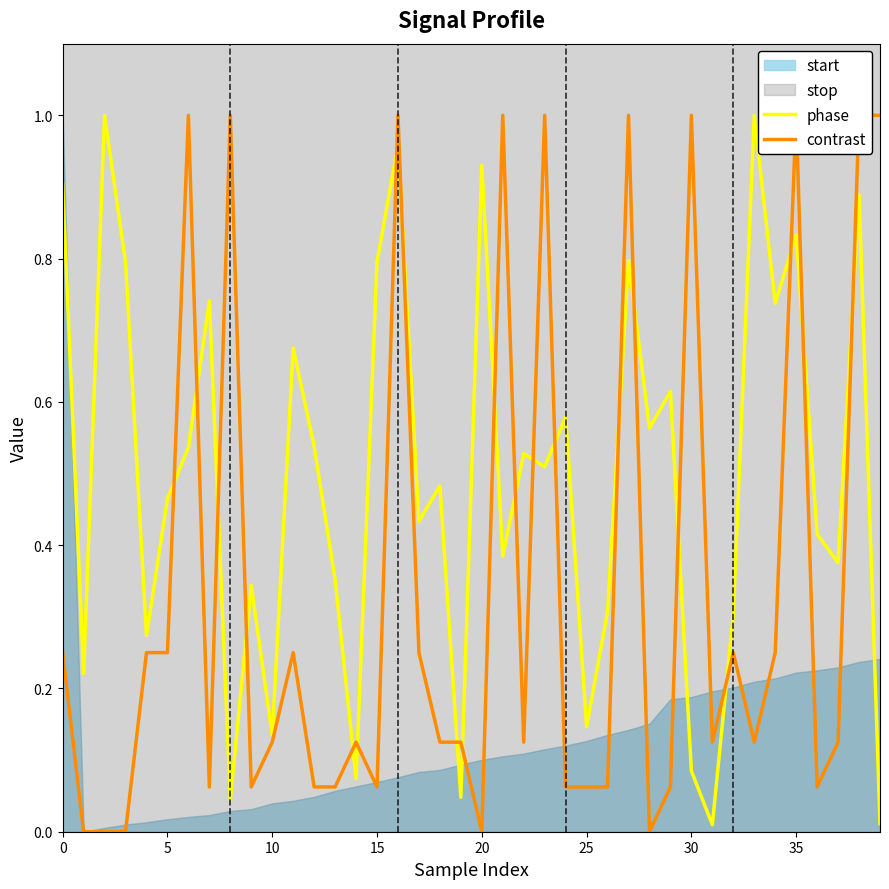

How many times do phase and contrast cross each other?

21